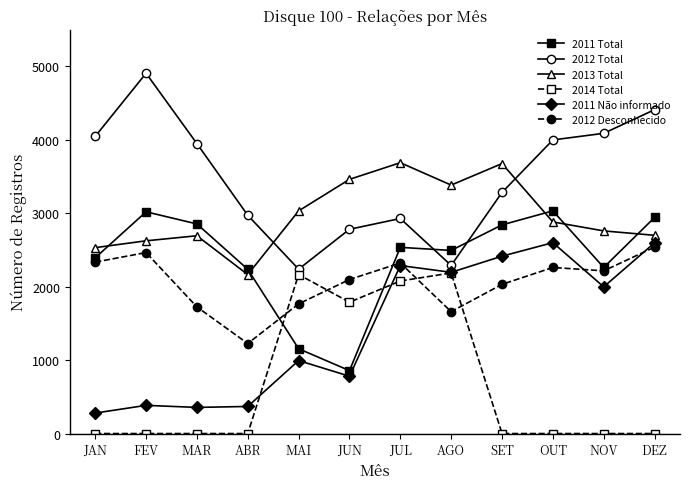

What is the label of the 4th point from the right?

SET